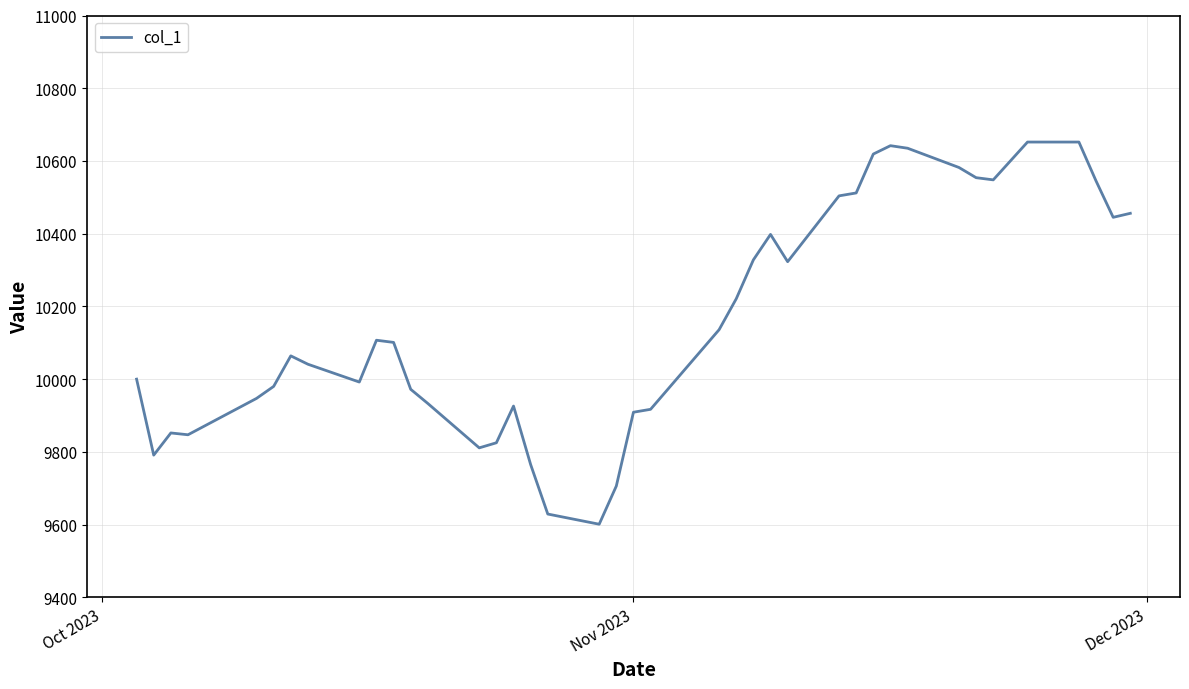

What is the minimum value shown in the chart?

9601